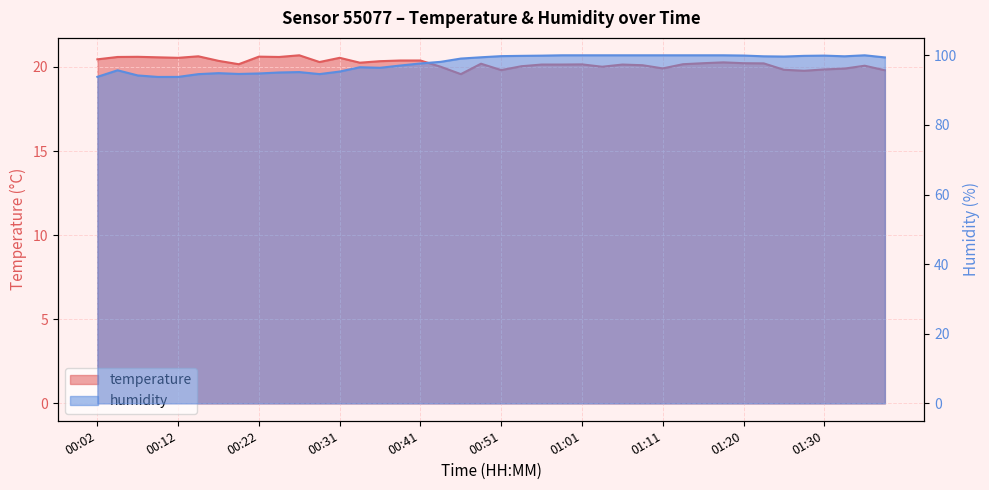

Read the humidity value at 01:25.

99.6